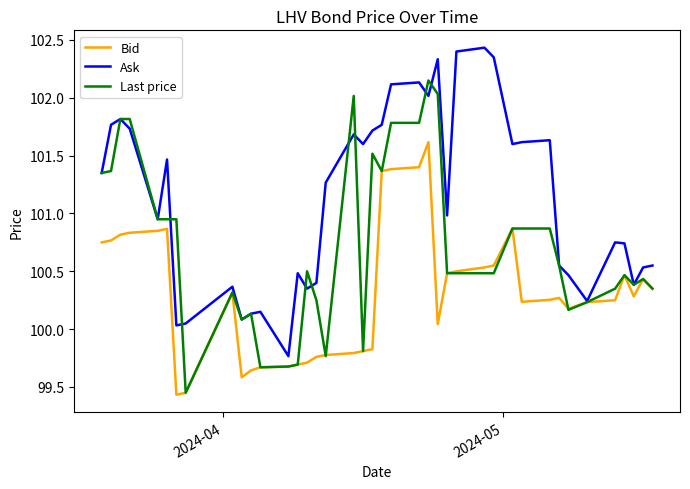

Which series has the largest total across all categories?

Ask